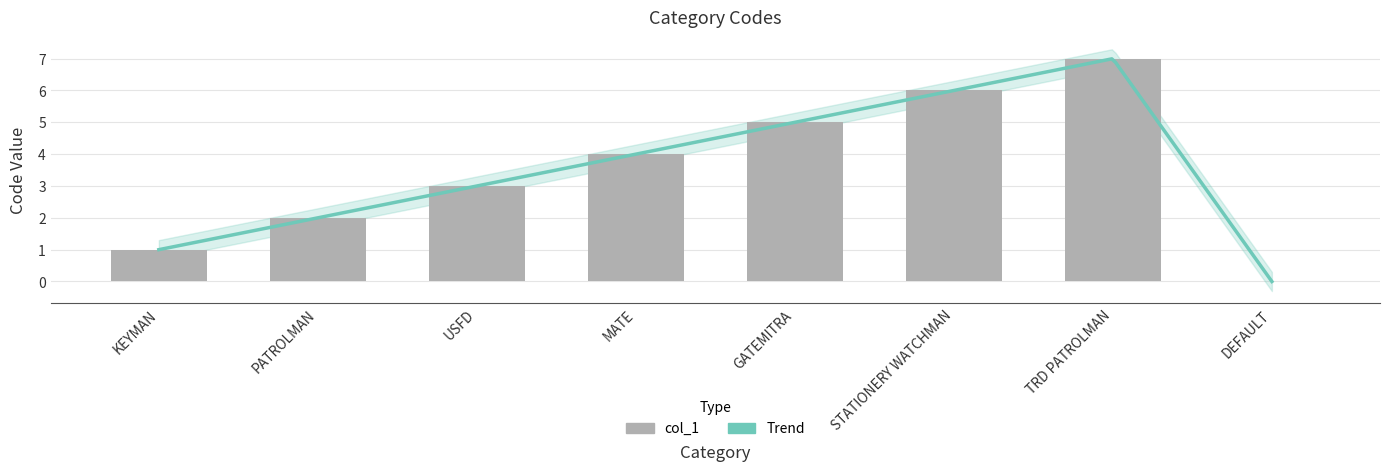

Approximately how many times larger is the value at STATIONERY WATCHMAN compared to USFD?

2.0